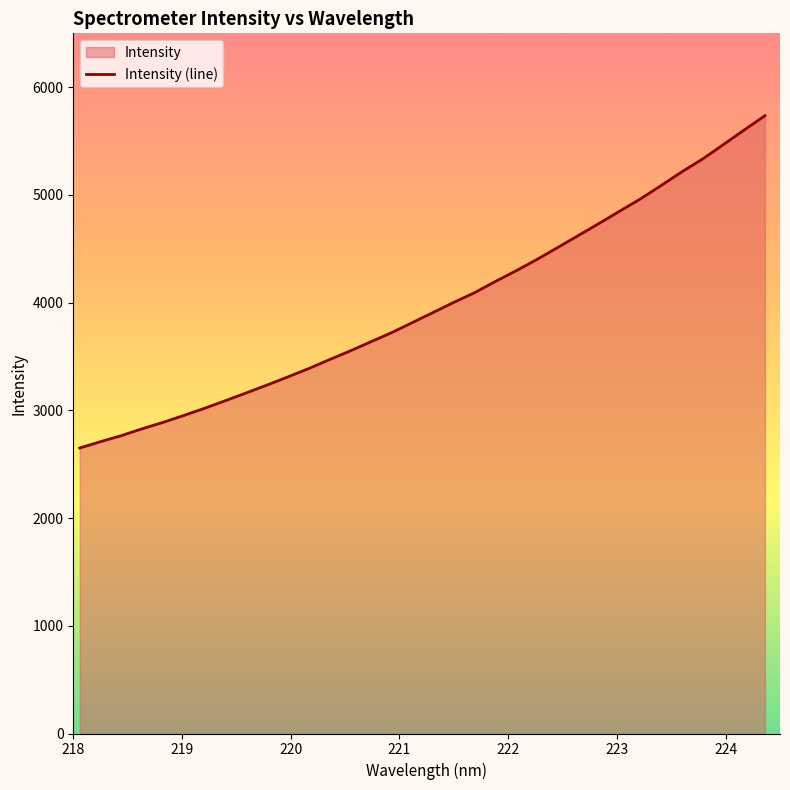

What is the greatest value displayed?

5735.3